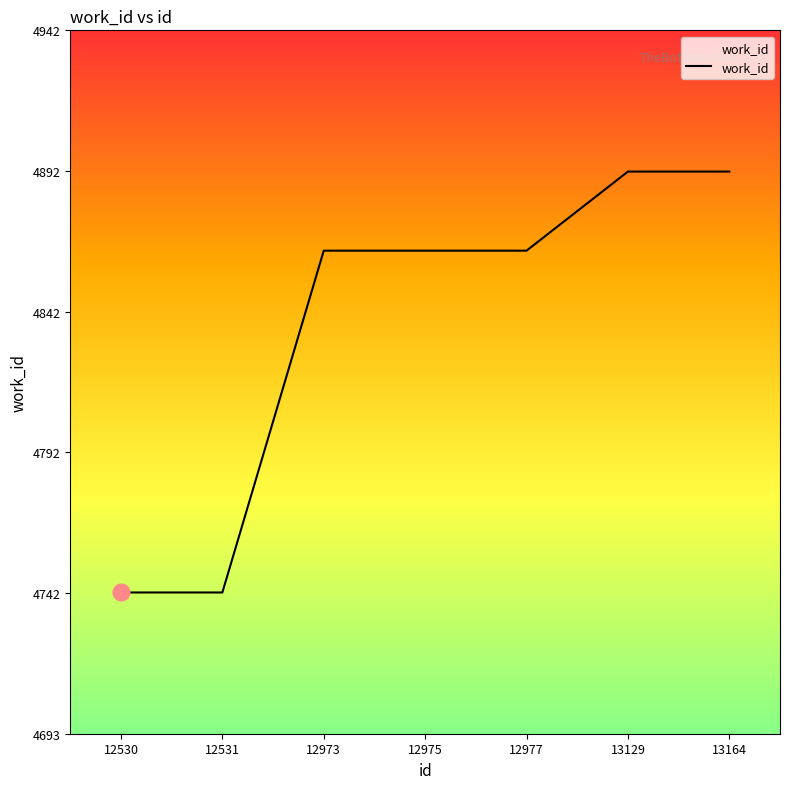

List the labels in order of value, largest first.

13129, 13164, 12973, 12975, 12977, 12530, 12531